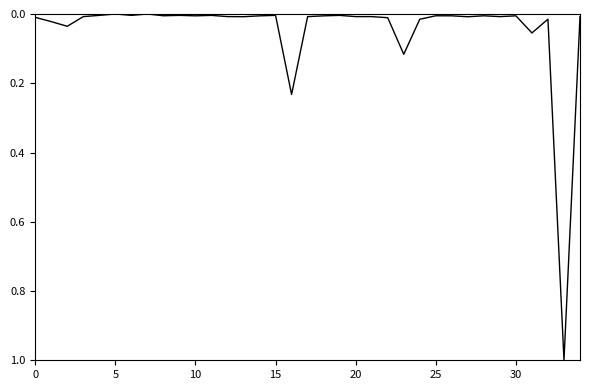

What is the greatest value displayed?

1.0